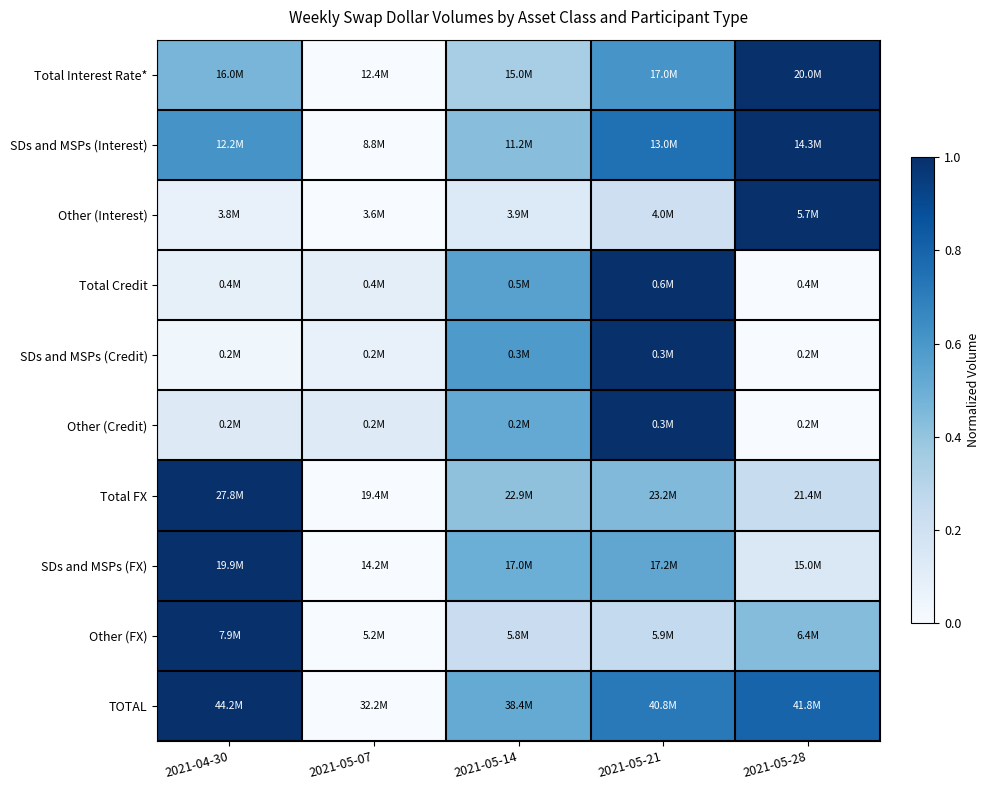

How many data points does each series have?

5